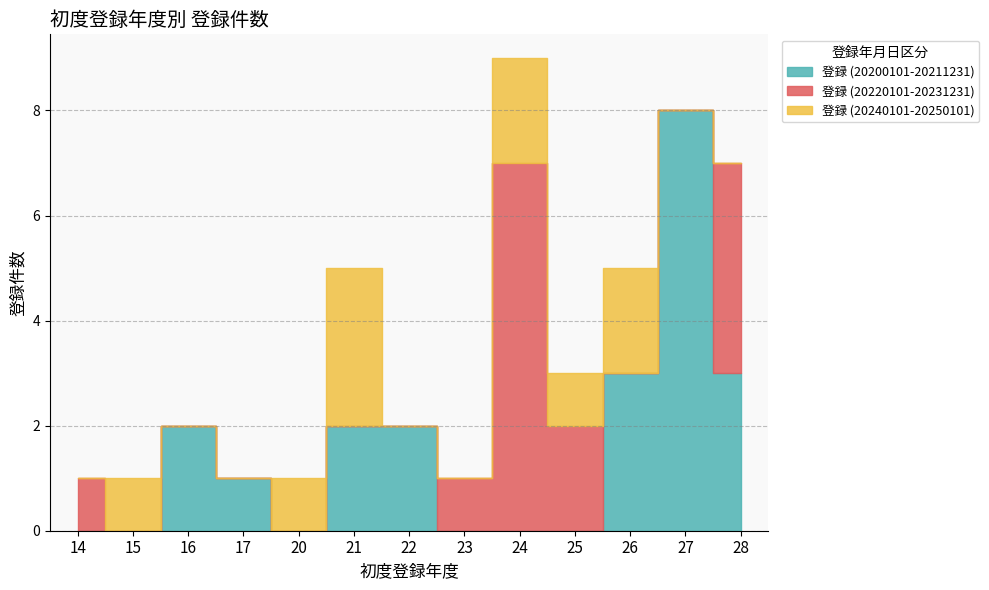

The value at 20 is 1. True or false?

True